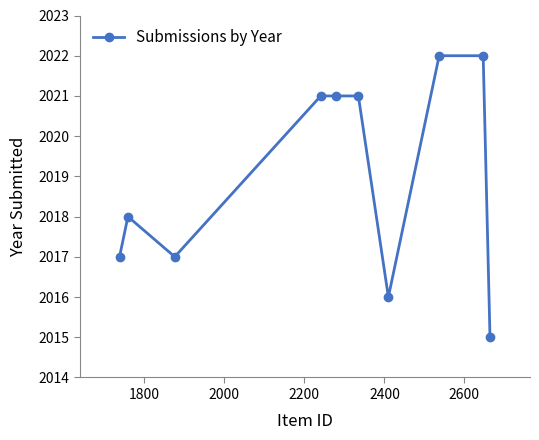

What is the value of the 8th point from the left?

2022